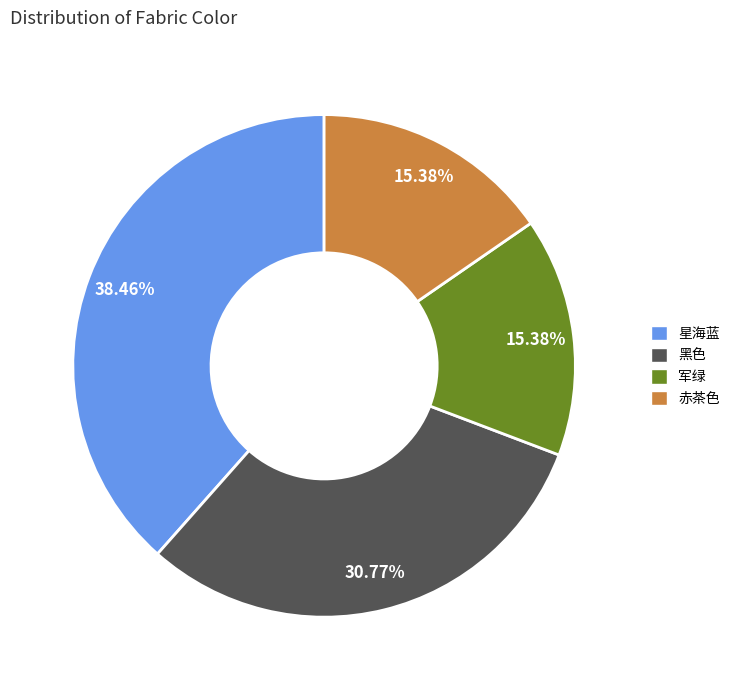

To the nearest percent, what is the difference between the 黑色 and 军绿 slice percentages?

15%